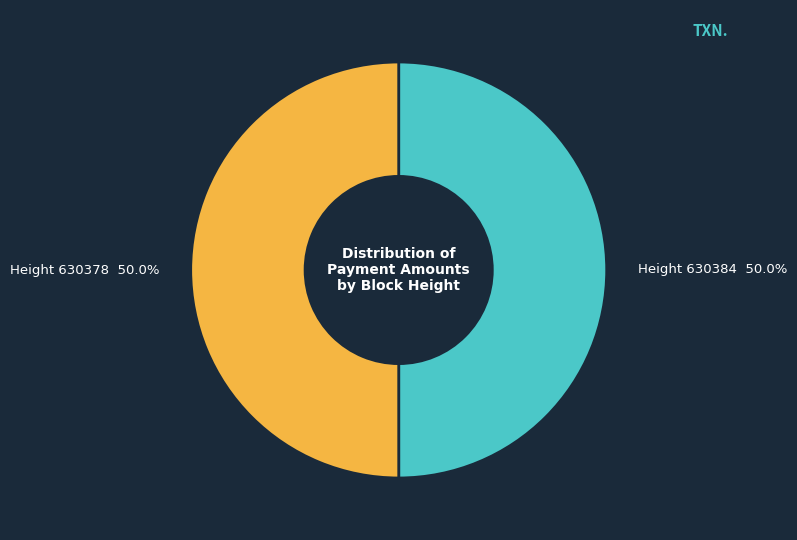

Combined, do Height 630378 50.0% and Height 630384 50.0% account for over 50%?

Yes